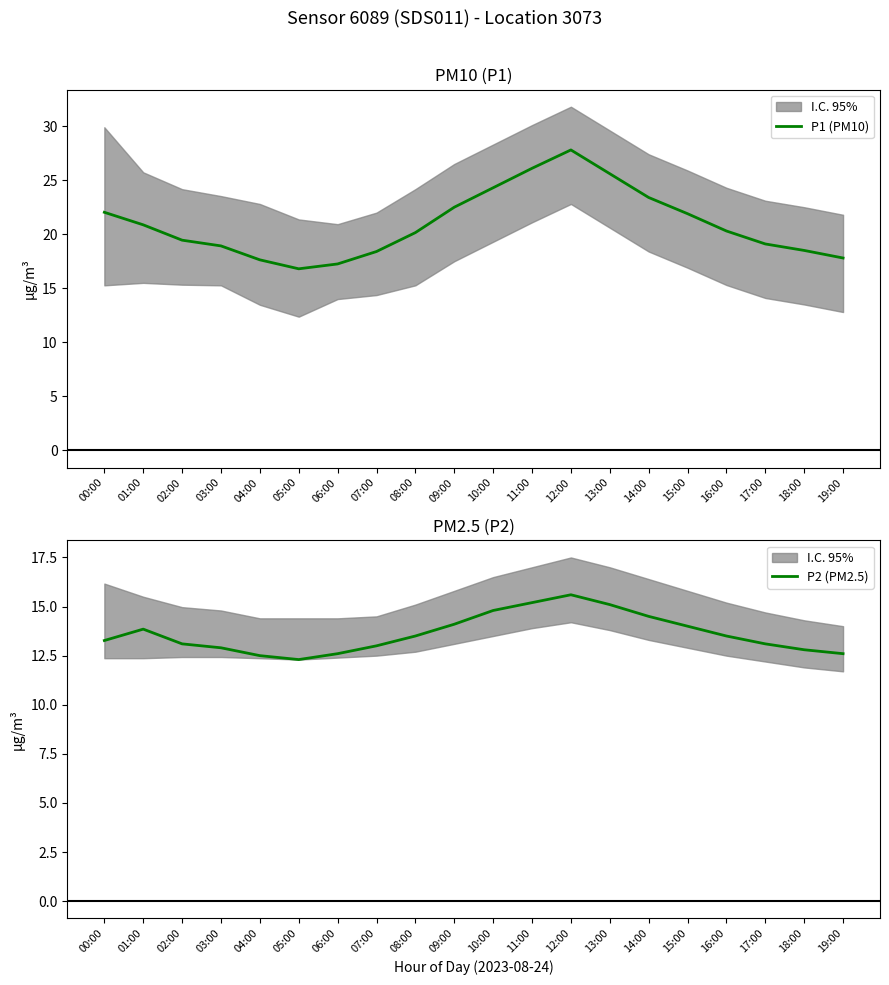

Reading left to right, transcribe all the data shown in this chart.

P1 (PM10): 00:00=22.0	01:00=20.9	02:00=19.4	03:00=18.9	04:00=17.6	05:00=16.8	06:00=17.2	07:00=18.4	08:00=20.1	09:00=22.5	10:00=24.3	11:00=26.1	12:00=27.8	13:00=25.6	14:00=23.4	15:00=21.9	16:00=20.3	17:00=19.1	18:00=18.5	19:00=17.8
P2 (PM2.5): 00:00=13.3	01:00=13.8	02:00=13.1	03:00=12.9	04:00=12.5	05:00=12.3	06:00=12.6	07:00=13.0	08:00=13.5	09:00=14.1	10:00=14.8	11:00=15.2	12:00=15.6	13:00=15.1	14:00=14.5	15:00=14.0	16:00=13.5	17:00=13.1	18:00=12.8	19:00=12.6